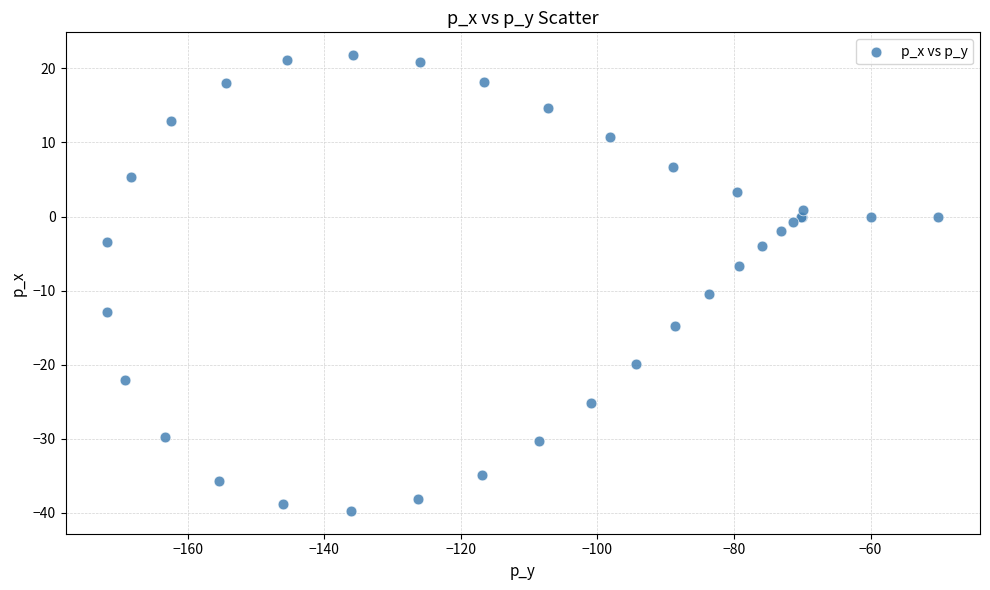

What Y value in the scatter plot is closest to -8?

-6.7